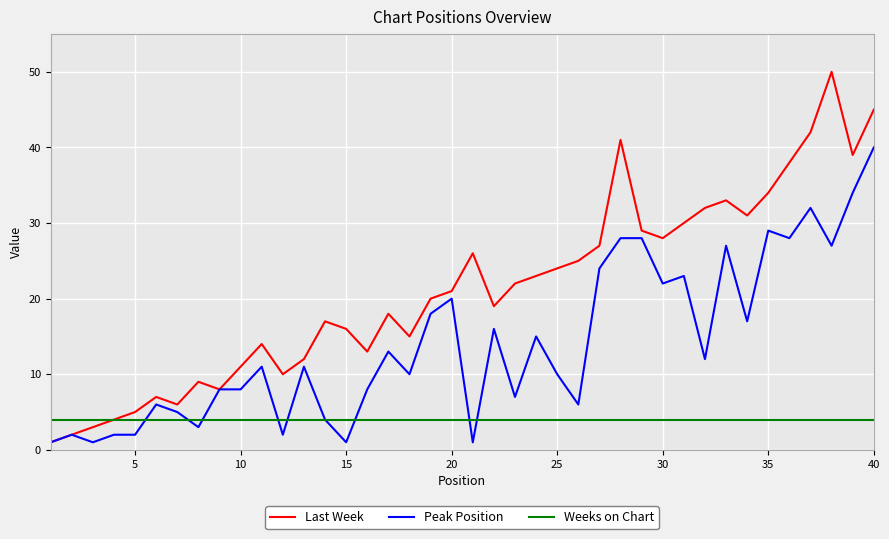

List the series in order of their overall mean, lowest first.

Weeks on Chart, Peak Position, Last Week